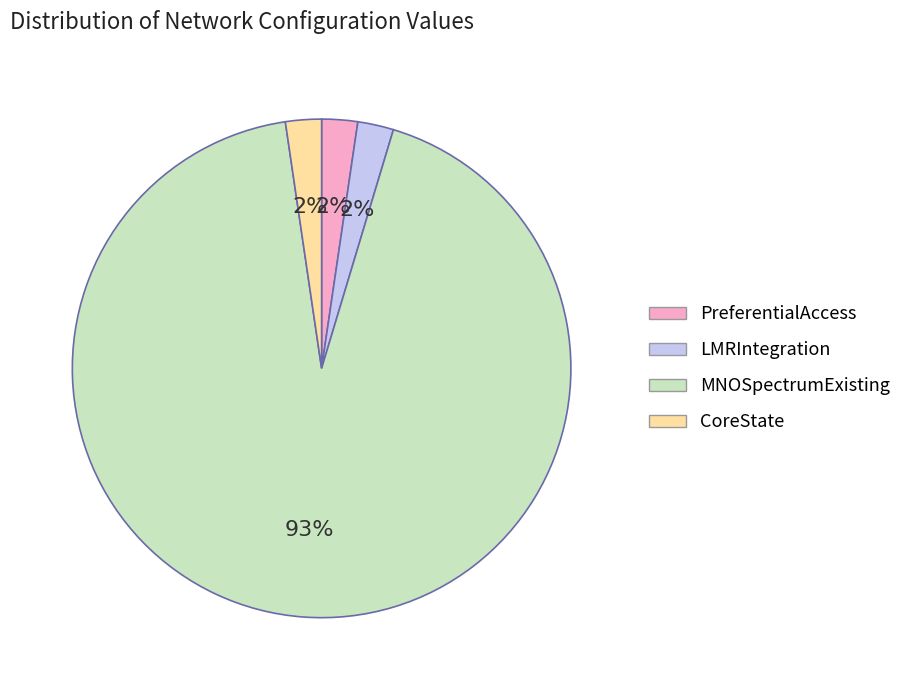

To the nearest percent, what is the average slice percentage?

25%